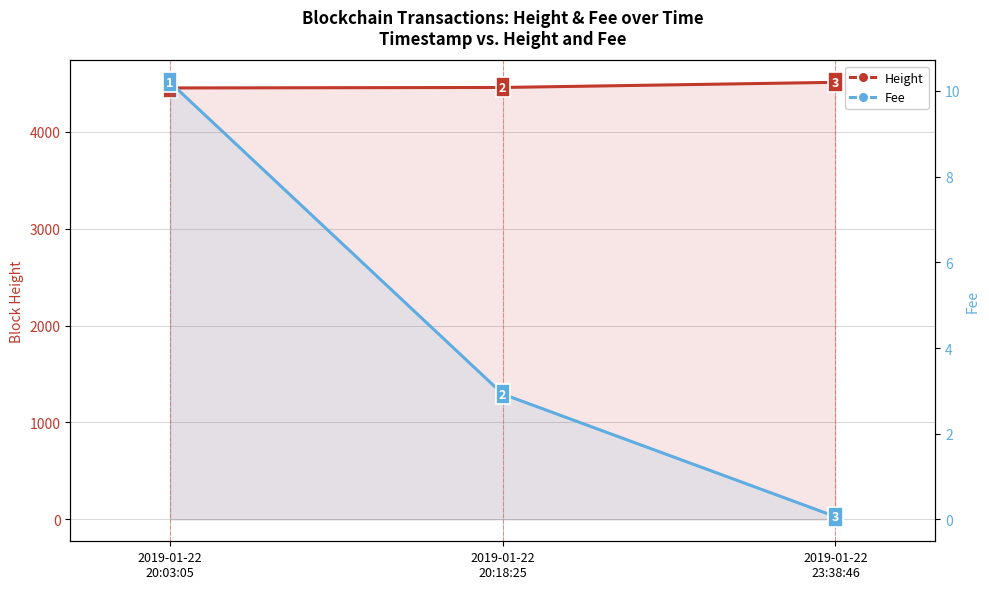

Which series has the largest total across all categories?

Height